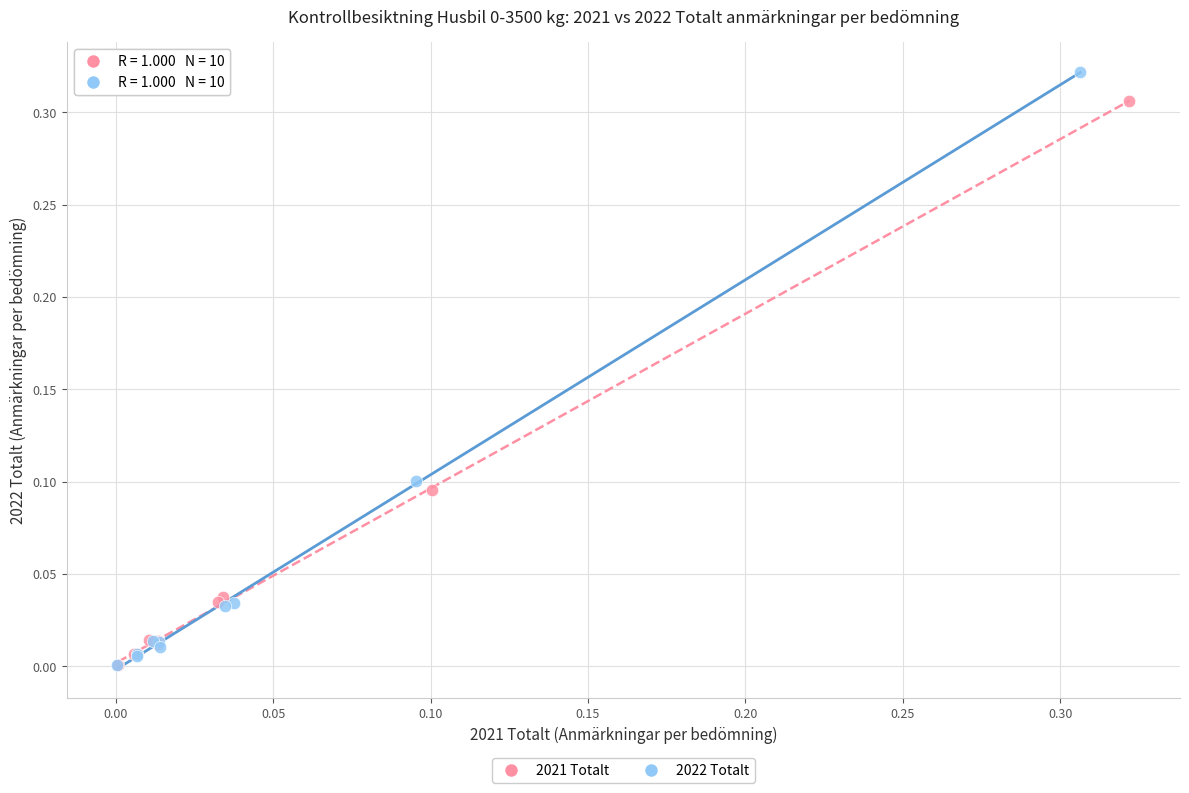

Which series reaches the maximum Y coordinate?

2022 Totalt